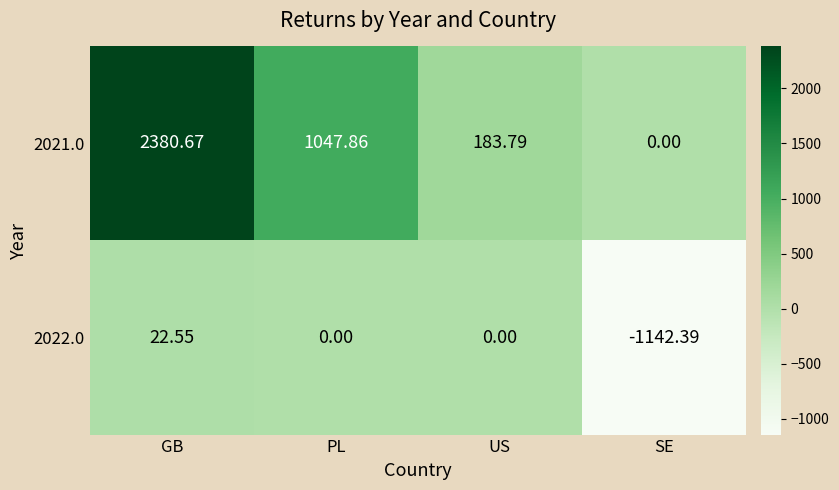

At which label does 2021.0 first exceed 1047?

GB